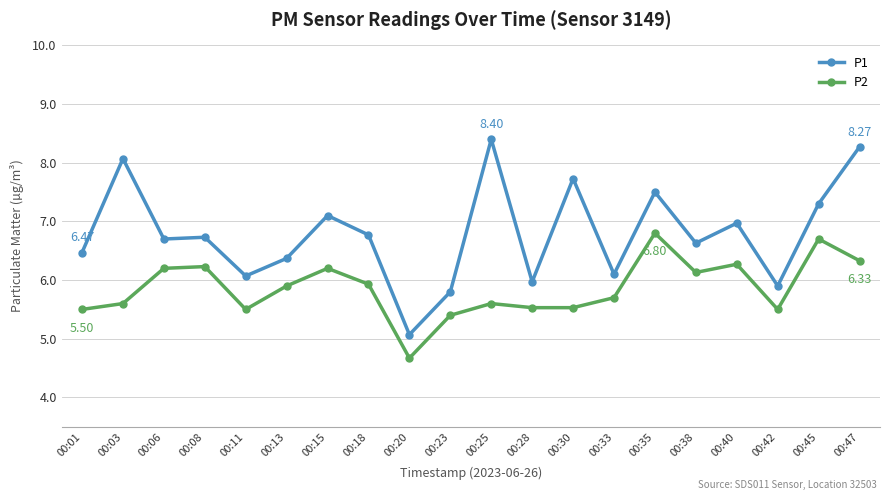

Which label corresponds to the smallest value in the chart?

00:20